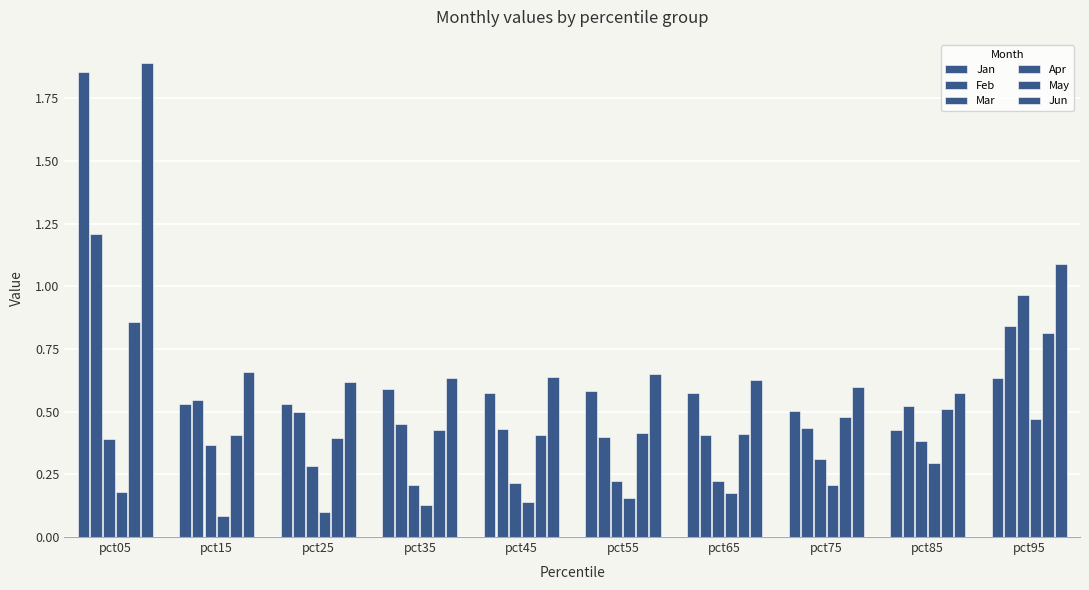

Reading right to left, transcribe all the data shown in this chart.

Jan: pct95=0.6	pct85=0.4	pct75=0.5	pct65=0.6	pct55=0.6	pct45=0.6	pct35=0.6	pct25=0.5	pct15=0.5	pct05=1.9
Feb: pct95=0.8	pct85=0.5	pct75=0.4	pct65=0.4	pct55=0.4	pct45=0.4	pct35=0.5	pct25=0.5	pct15=0.5	pct05=1.2
Mar: pct95=1.0	pct85=0.4	pct75=0.3	pct65=0.2	pct55=0.2	pct45=0.2	pct35=0.2	pct25=0.3	pct15=0.4	pct05=0.4
Apr: pct95=0.5	pct85=0.3	pct75=0.2	pct65=0.2	pct55=0.2	pct45=0.1	pct35=0.1	pct25=0.1	pct15=0.1	pct05=0.2
May: pct95=0.8	pct85=0.5	pct75=0.5	pct65=0.4	pct55=0.4	pct45=0.4	pct35=0.4	pct25=0.4	pct15=0.4	pct05=0.9
Jun: pct95=1.1	pct85=0.6	pct75=0.6	pct65=0.6	pct55=0.6	pct45=0.6	pct35=0.6	pct25=0.6	pct15=0.7	pct05=1.9